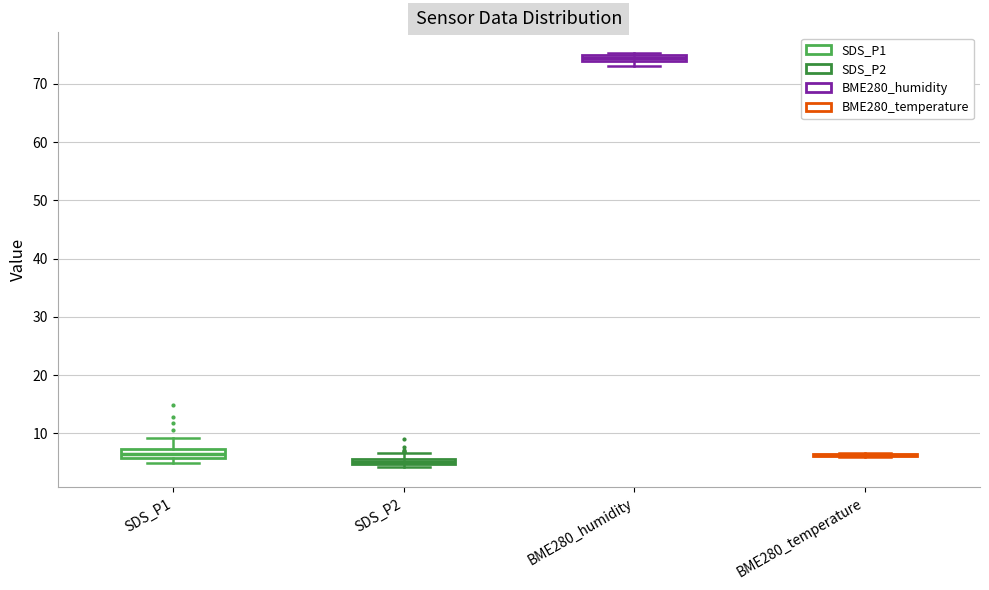

Where is the lower edge of the box for SDS_P2 on the y-axis? The values are not printed on the chart, so give them approximately, as read against the axis.

5